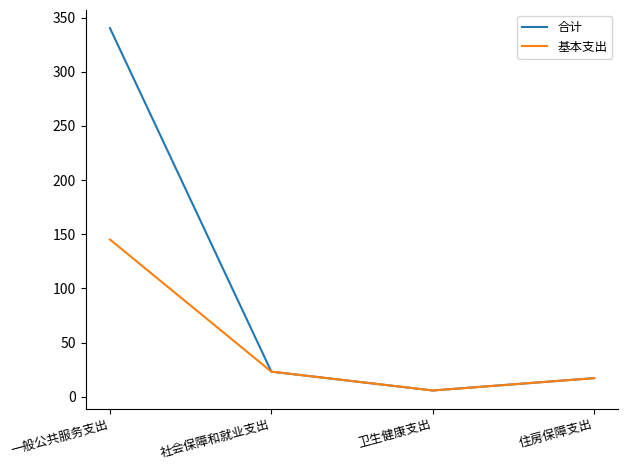

What position from the left is 卫生健康支出?

3